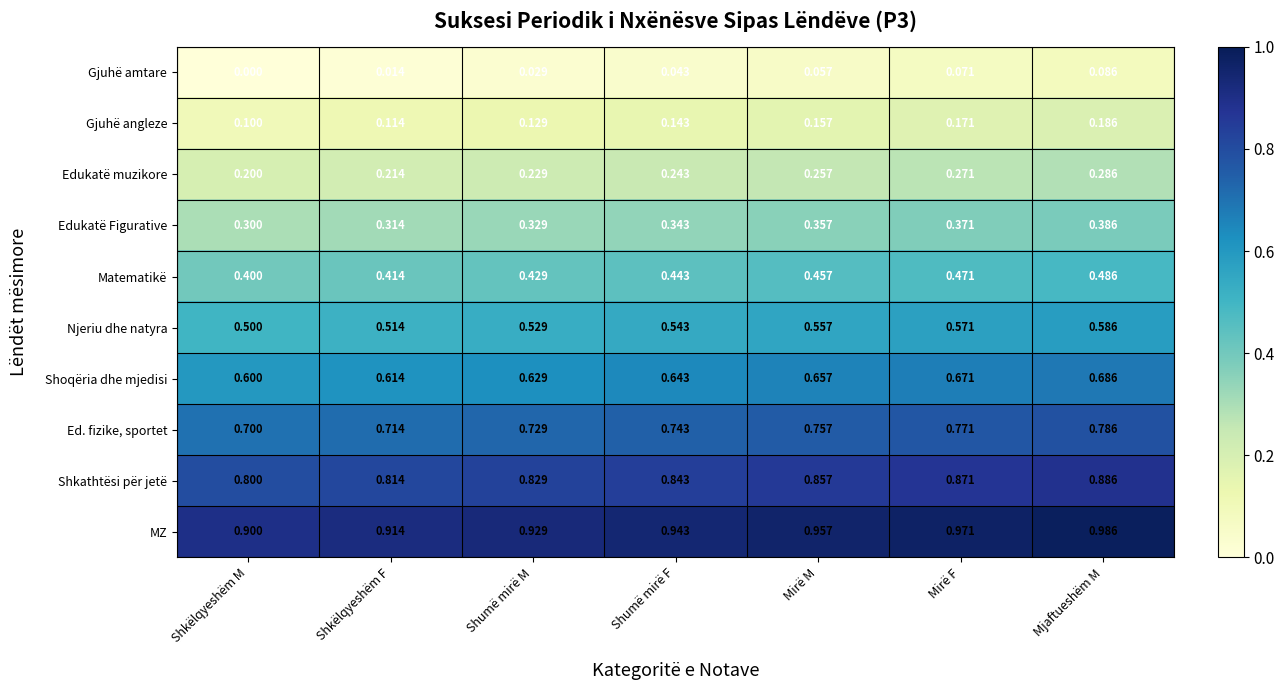

Is the value of Gjuhë angleze at Shkëlqyeshëm F greater than the value of Shoqëria dhe mjedisi at Mirë F?

No